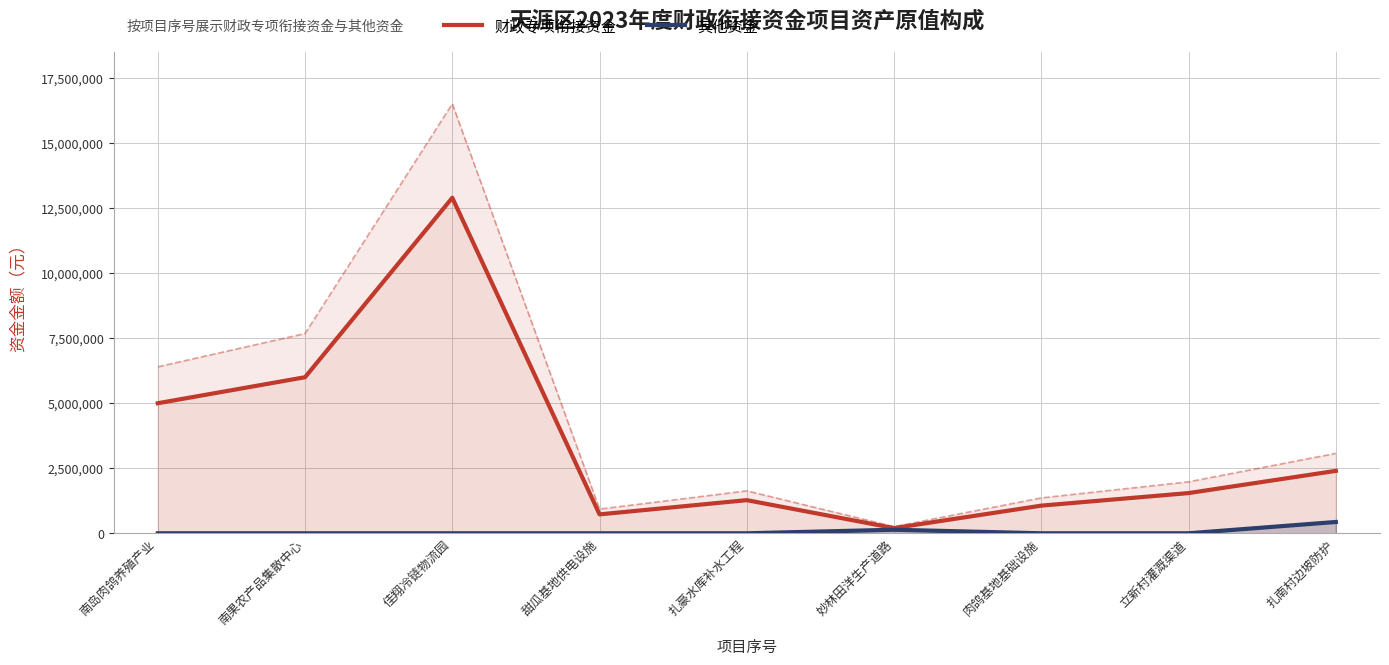

Reading right to left, what are all the values shown in this chart?

财政专项衔接资金: 扎南村边坡防护=2400000.0	立新村灌溉渠道=1545800.0	肉鸽基地基础设施=1063040.3	妙林田洋生产道路=200000.0	扎豪水库补水工程=1274200.0	甜瓜基地供电设施=727000.0	佳翔冷链物流园=12900000.0	南果农产品集散中心=6000000.0	南岛肉鸽养殖产业=5000000.0
其他资金: 扎南村边坡防护=434600.0	立新村灌溉渠道=0.0	肉鸽基地基础设施=0.0	妙林田洋生产道路=135664.0	扎豪水库补水工程=0.0	甜瓜基地供电设施=0.0	佳翔冷链物流园=0.0	南果农产品集散中心=0.0	南岛肉鸽养殖产业=0.0